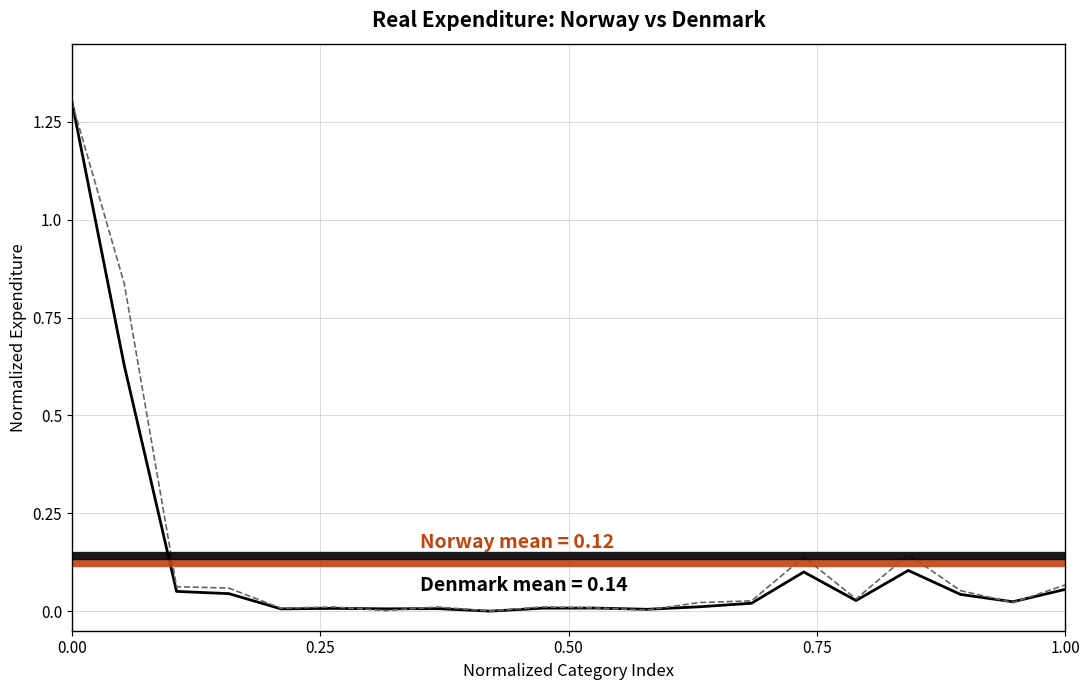

Does the chart display data point markers on the line(s)?

No